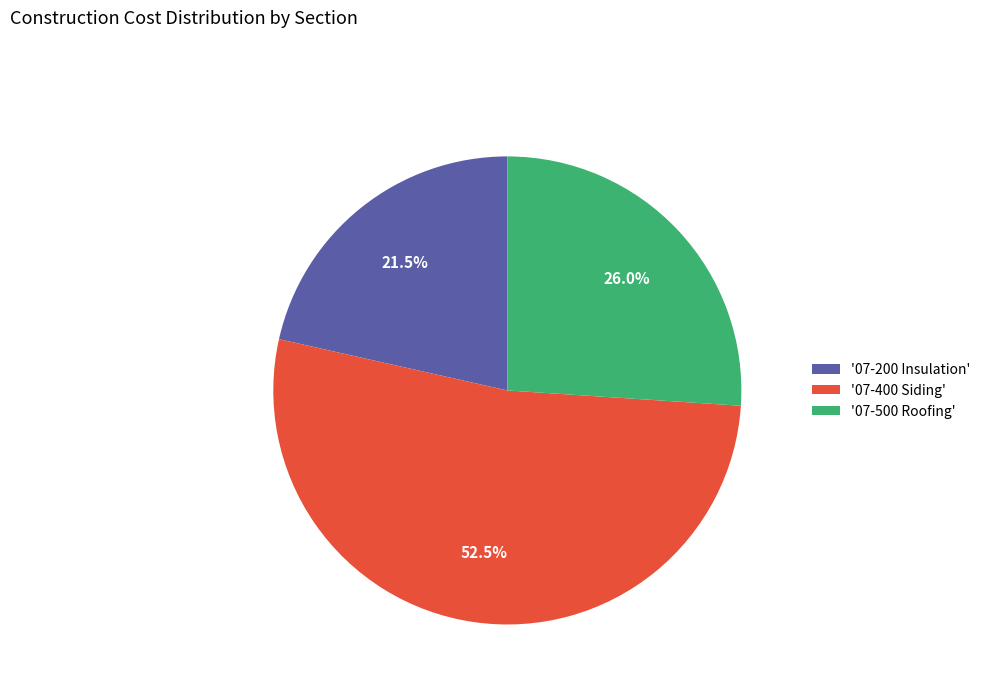

Rank the categories by value from lowest to highest.

'07-200 Insulation', '07-500 Roofing', '07-400 Siding'